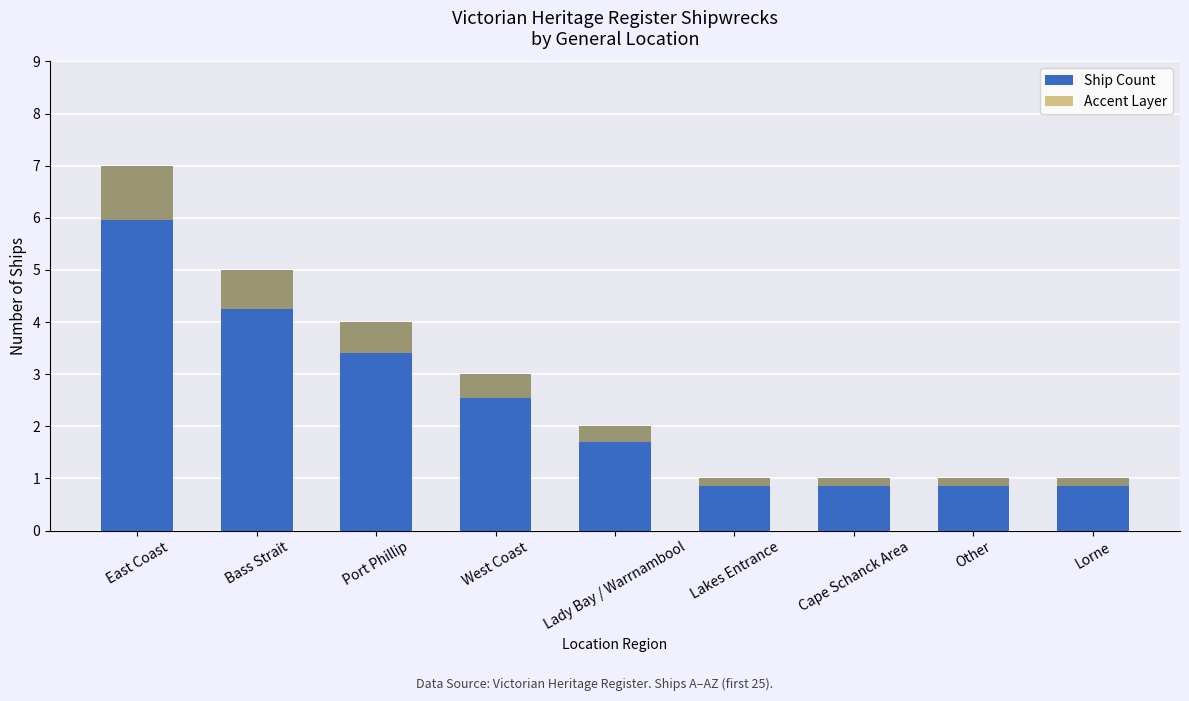

Which series has the largest total across all categories?

Ship Count